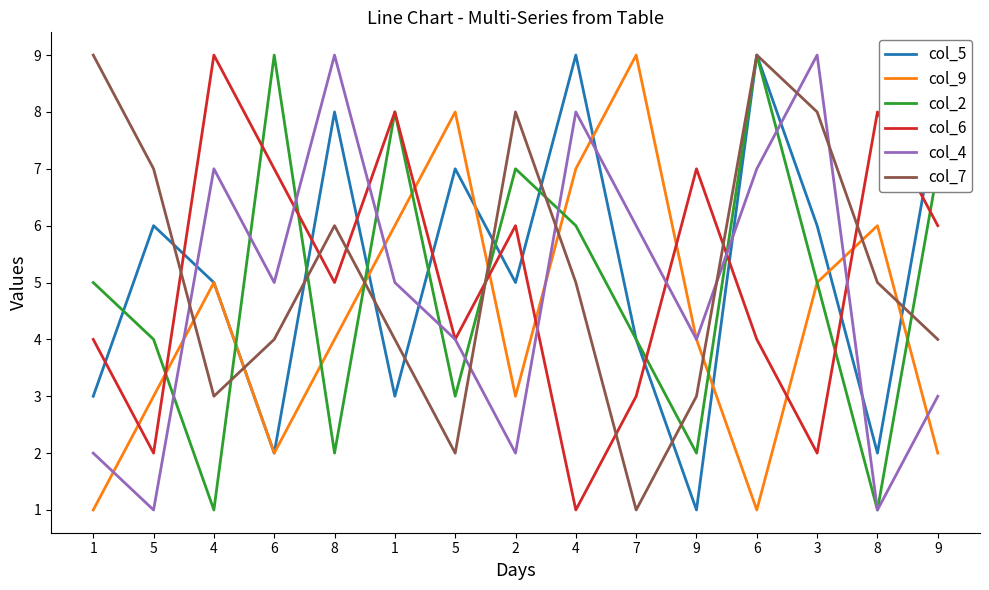

At which label is col_6 closest to 5?

8